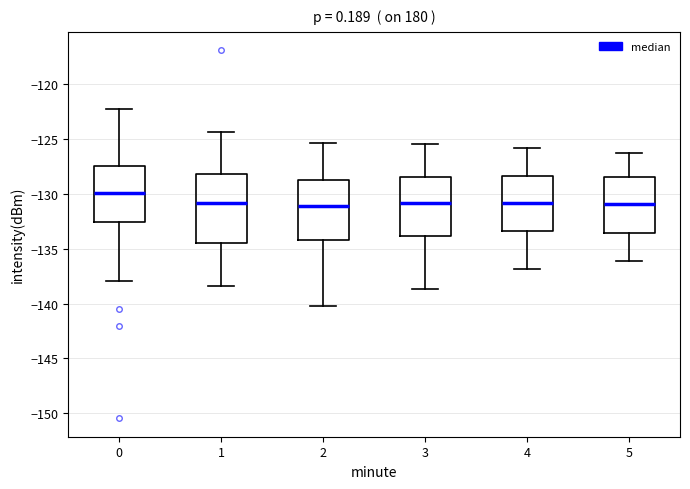

Reading left to right, transcribe this box plot: for each box, give where its median line is, the range the box spans, and where its two whiskers end, as read against the y-axis. The values are not printed on the chart, so give them approximately, as read against the axis.

0: median -130.0, box -132.5 to -127.5, whiskers -138.0 to -122.0
1: median -131.0, box -134.5 to -128.0, whiskers -138.5 to -124.5
2: median -131.0, box -134.0 to -128.5, whiskers -140.0 to -125.5
3: median -131.0, box -134.0 to -128.5, whiskers -138.5 to -125.5
4: median -131.0, box -133.5 to -128.5, whiskers -137.0 to -126.0
5: median -131.0, box -133.5 to -128.5, whiskers -136.0 to -126.5